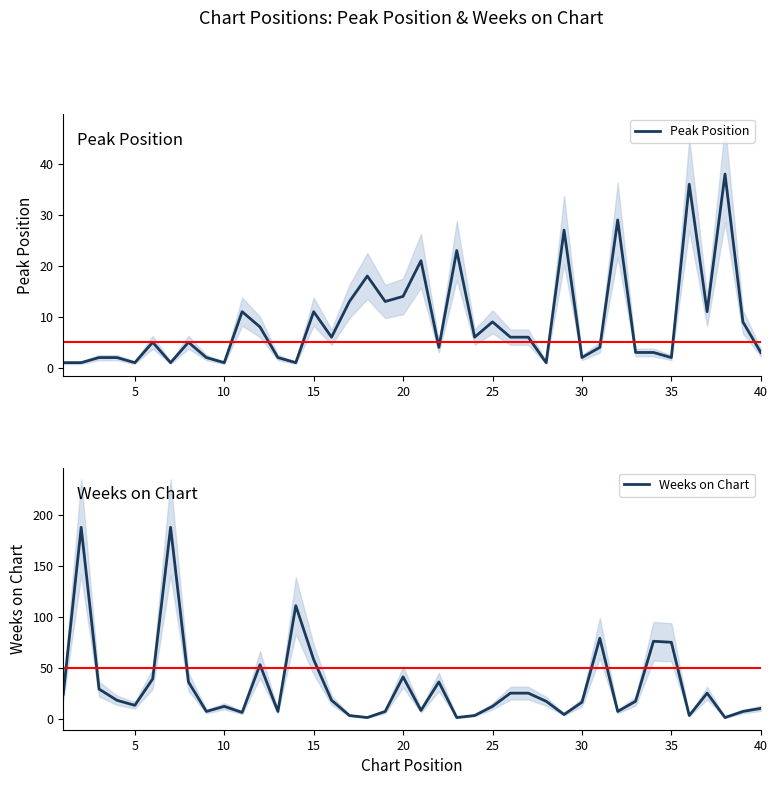

Is it true that Peak Position equals 2 at 30?

True